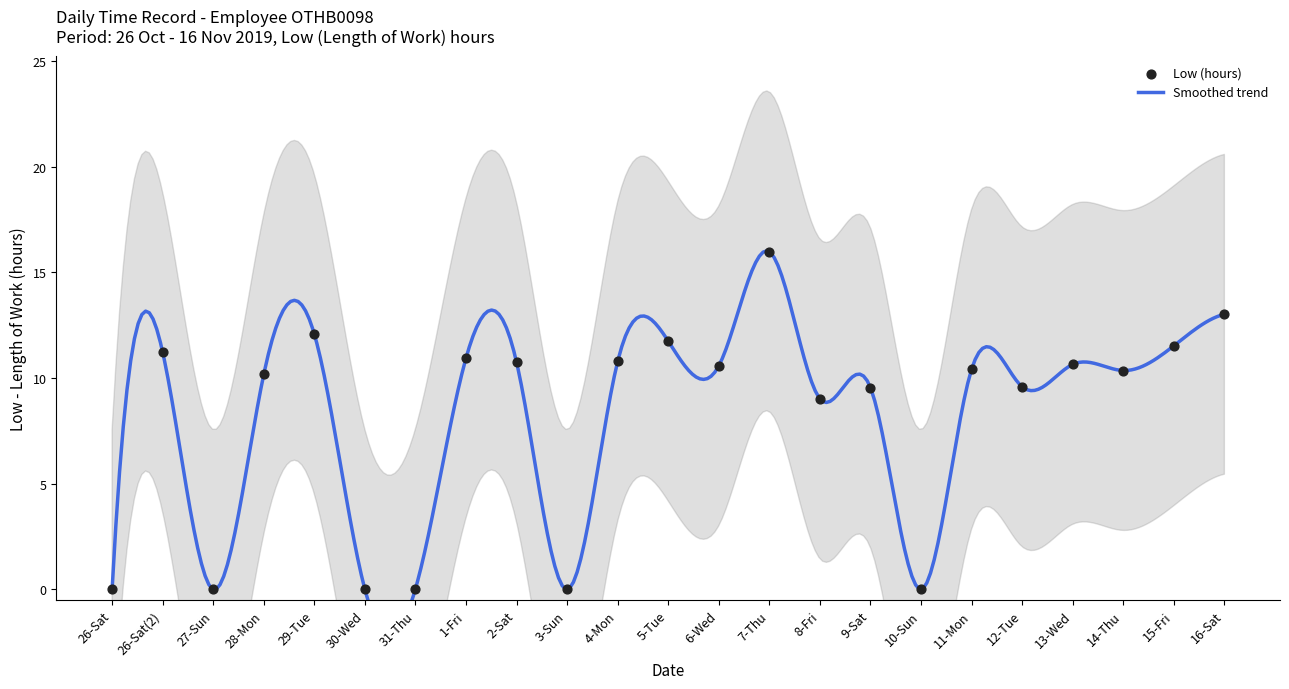

Between 10-Sun and 4-Mon, which is larger?

4-Mon